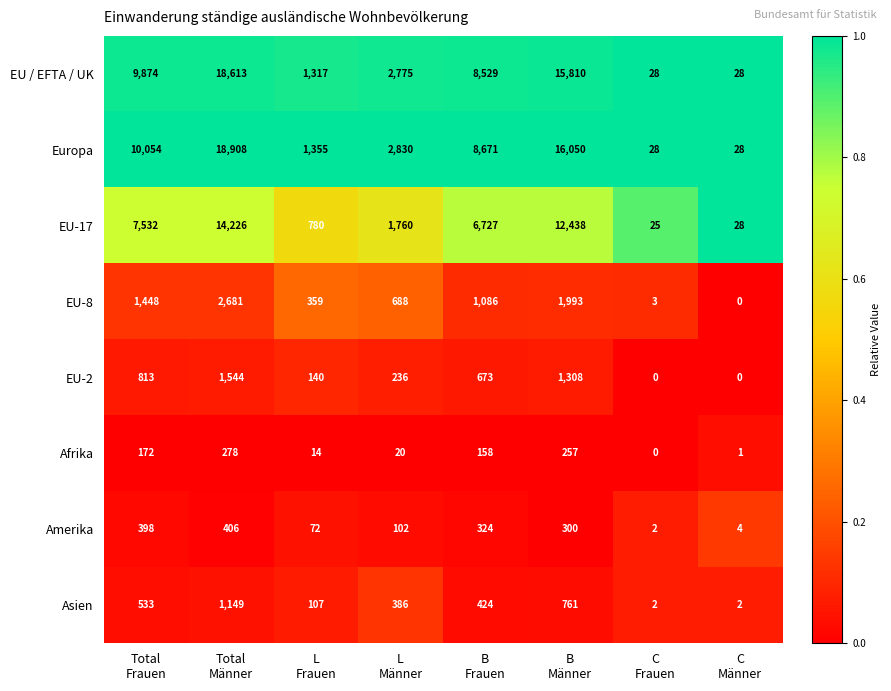

At which category is the sum across all series the highest?

Total
Männer